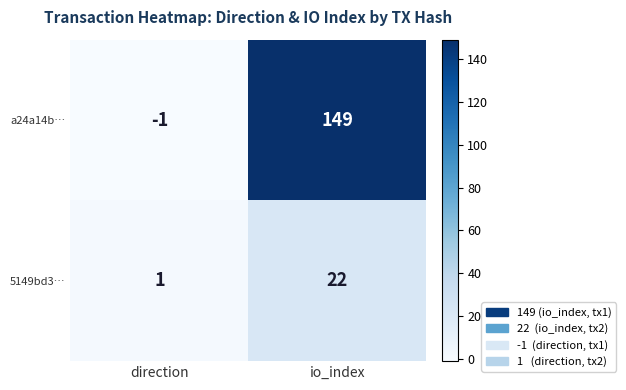

Where is 5149bd3… nearest to the value 11?

direction